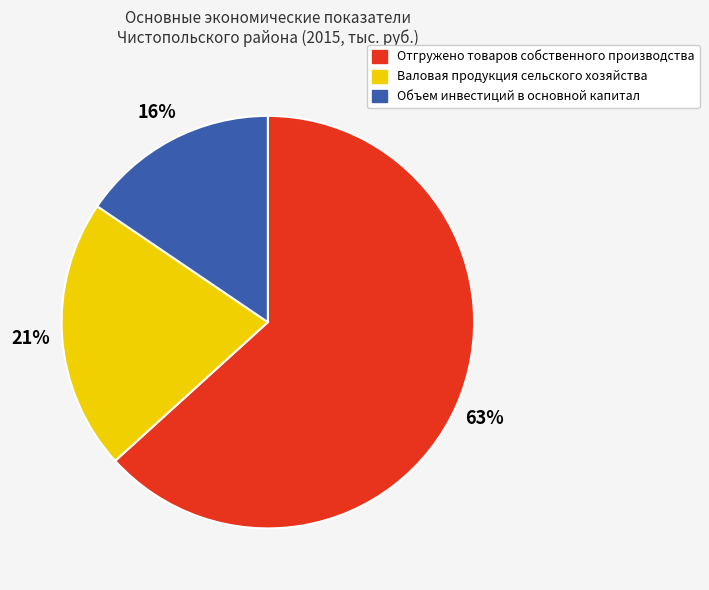

To the nearest percent, what portion does Валовая продукция сельского хозяйства represent?

21%